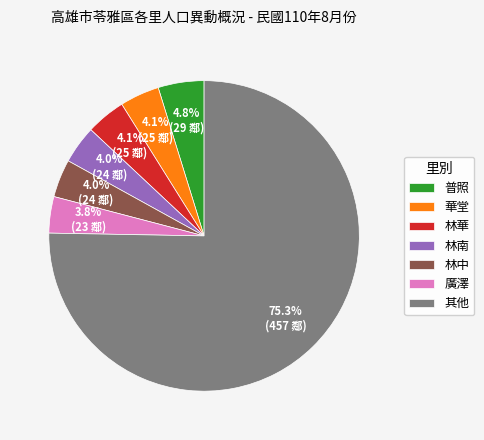

Does 廣澤 represent more than half of the total?

No